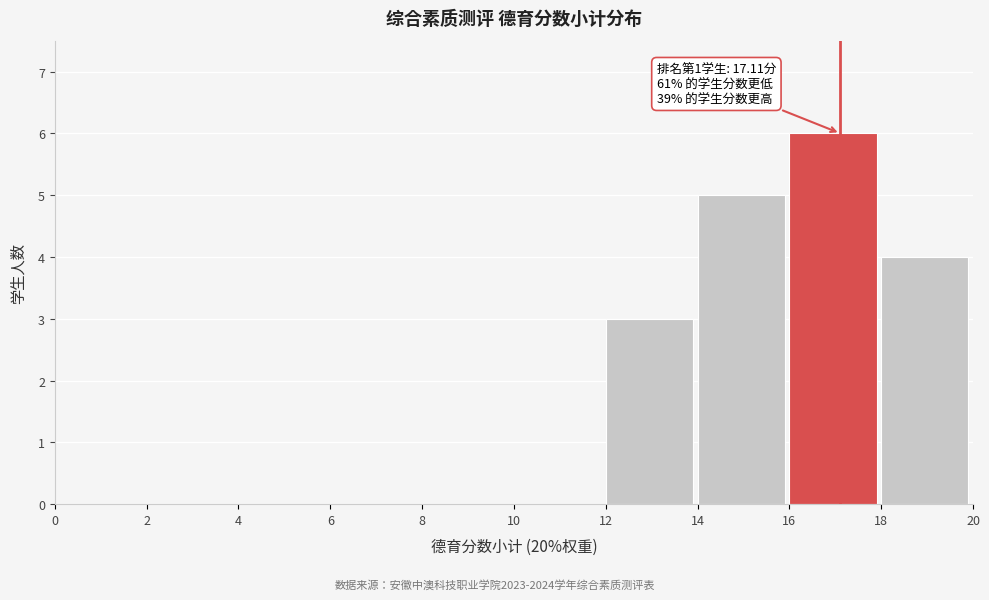

Over which range of the x-axis is the bar tallest?

16 to 18